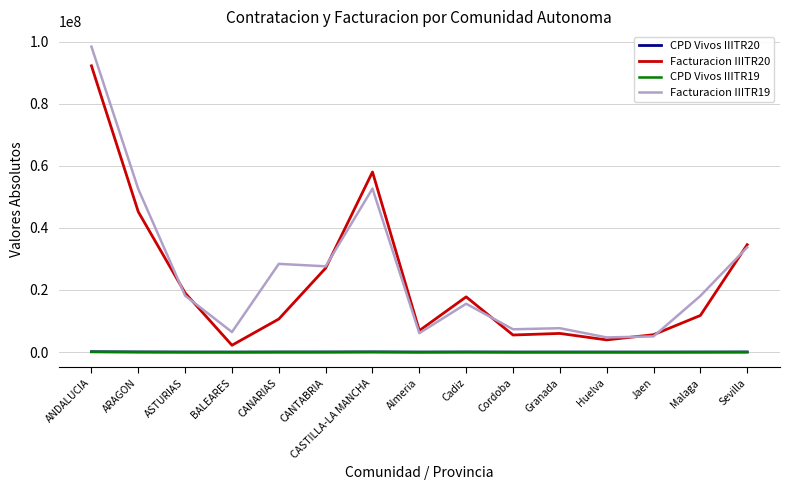

What is the maximum value shown in the chart?

98358671